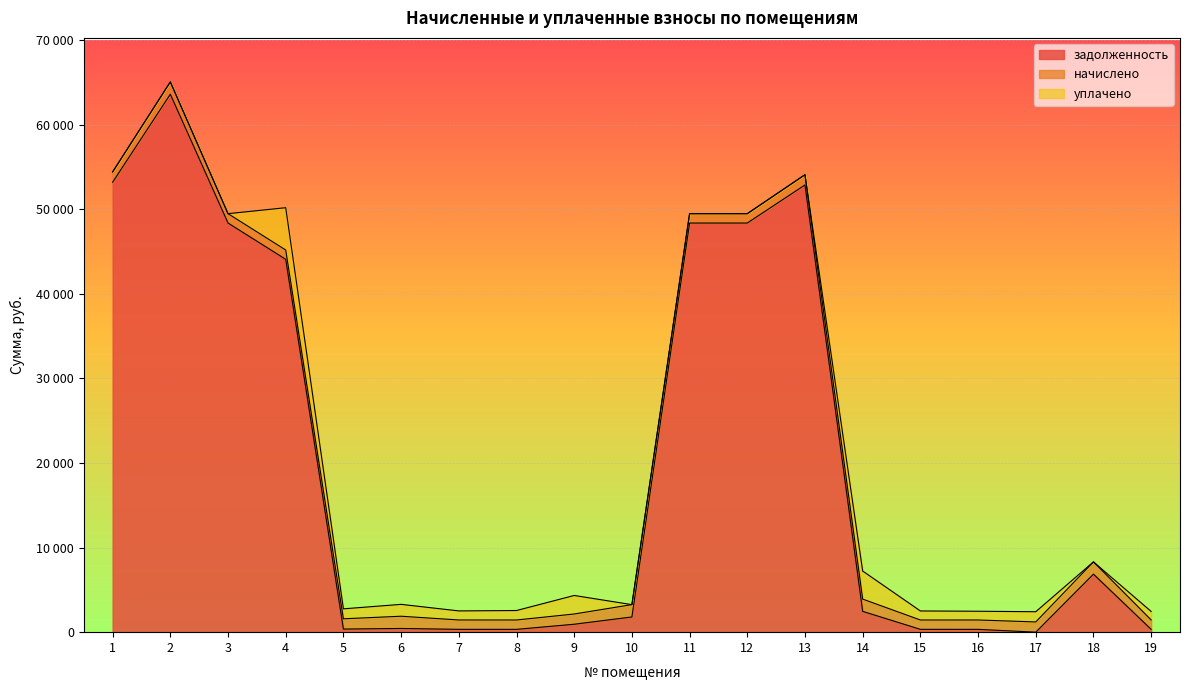

Where does the уплачено series first go above 1034?

4